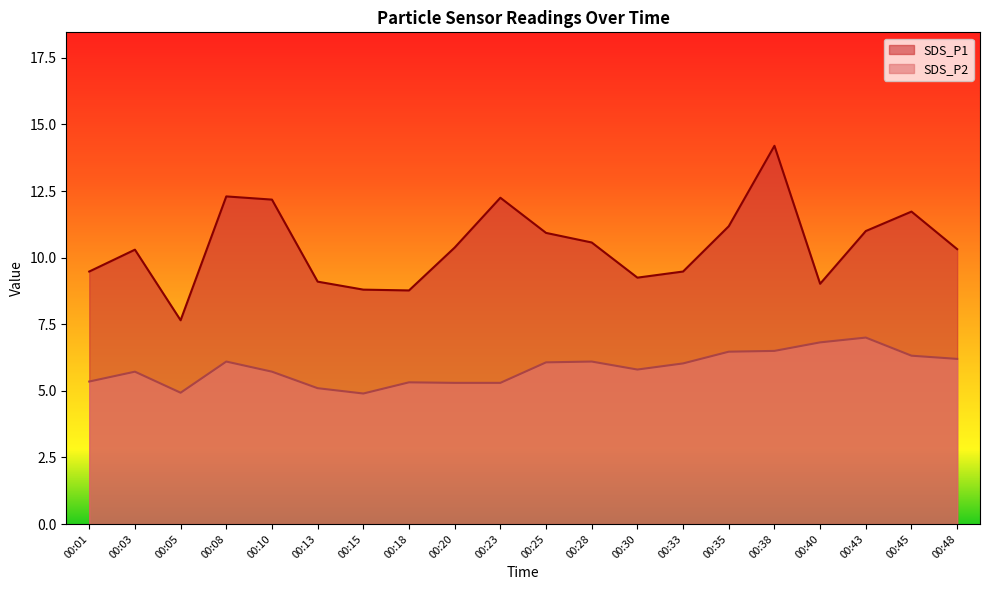

How many interior local peaks does the SDS_P1 series have?

5